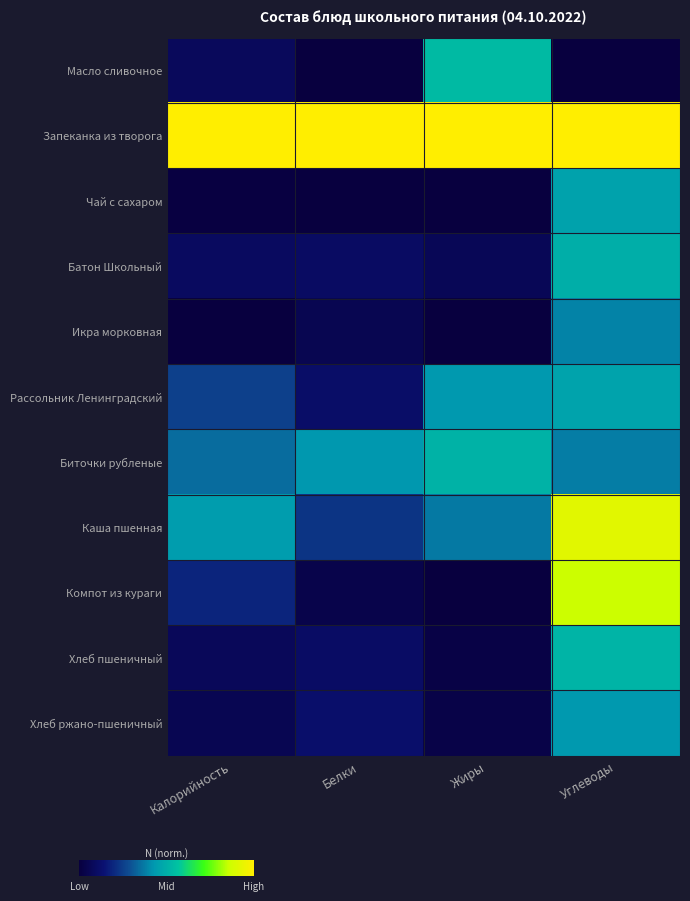

Reading left to right, transcribe all the data shown in this chart.

Масло сливочное: Калорийность=0.1	Белки=0.0	Жиры=0.5	Углеводы=0.0
Запеканка из творога: Калорийность=1.0	Белки=1.0	Жиры=1.0	Углеводы=1.0
Чай с сахаром: Калорийность=0.0	Белки=0.0	Жиры=0.0	Углеводы=0.5
Батон Школьный: Калорийность=0.1	Белки=0.1	Жиры=0.1	Углеводы=0.5
Икра морковная: Калорийность=0.0	Белки=0.1	Жиры=0.0	Углеводы=0.4
Рассольник Ленинградский: Калорийность=0.3	Белки=0.1	Жиры=0.4	Углеводы=0.5
Биточки рубленые: Калорийность=0.3	Белки=0.4	Жиры=0.5	Углеводы=0.4
Каша пшенная: Калорийность=0.4	Белки=0.2	Жиры=0.4	Углеводы=0.9
Компот из кураги: Калорийность=0.2	Белки=0.0	Жиры=0.0	Углеводы=0.9
Хлеб пшеничный: Калорийность=0.1	Белки=0.1	Жиры=0.0	Углеводы=0.5
Хлеб ржано-пшеничный: Калорийность=0.1	Белки=0.1	Жиры=0.0	Углеводы=0.4